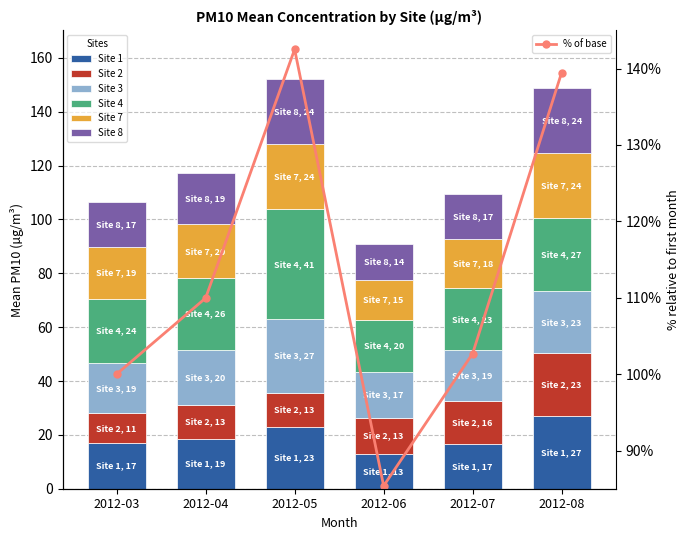

What is the sum of all Site 8 values?

114.3